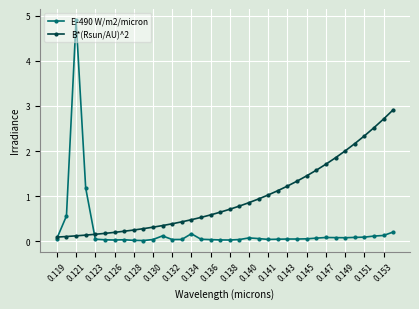

How many distinct data groups are displayed?

2